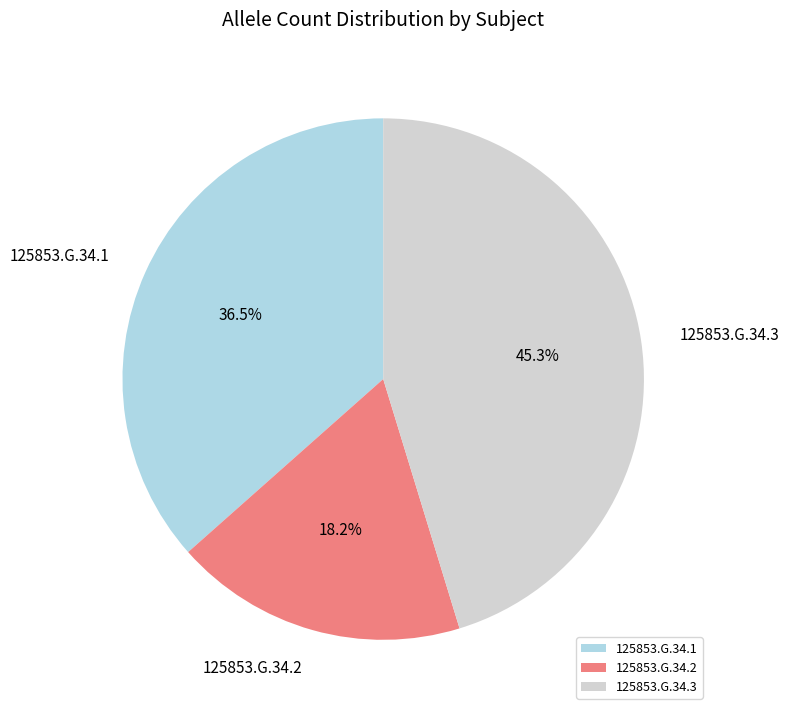

Combined, do 125853.G.34.2 and 125853.G.34.3 account for over 50%?

Yes